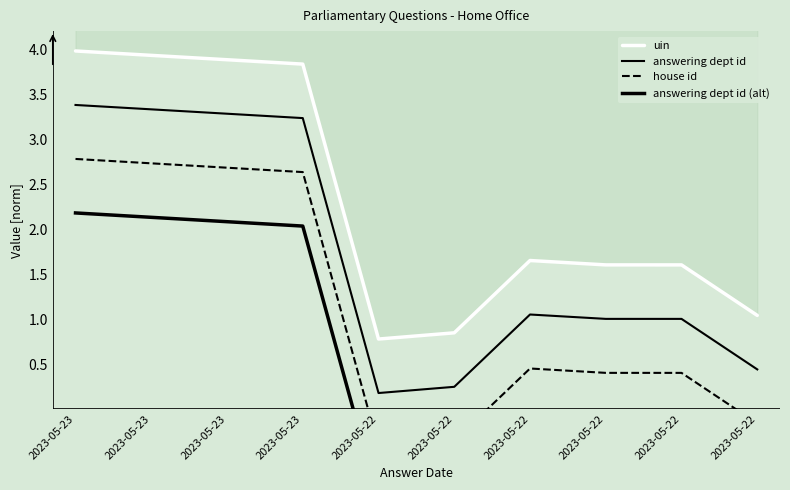

True or false: house id and answering dept id (alt) intersect in this chart.

False